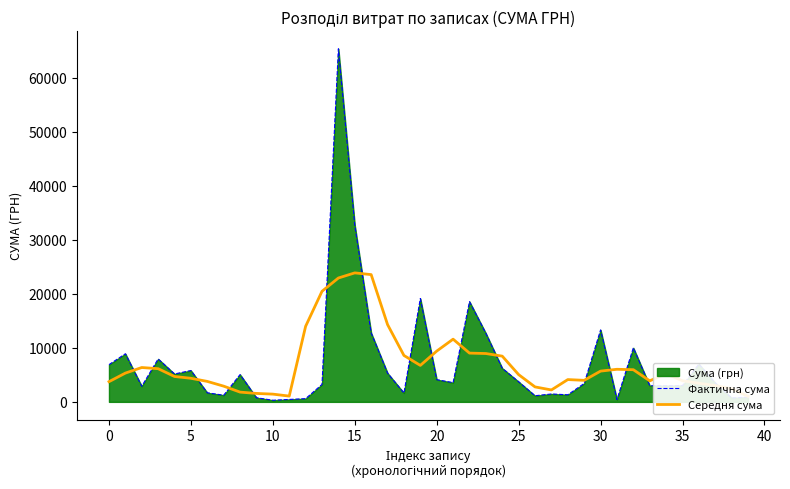

How many times do Фактична сума and Середня сума cross each other?

17